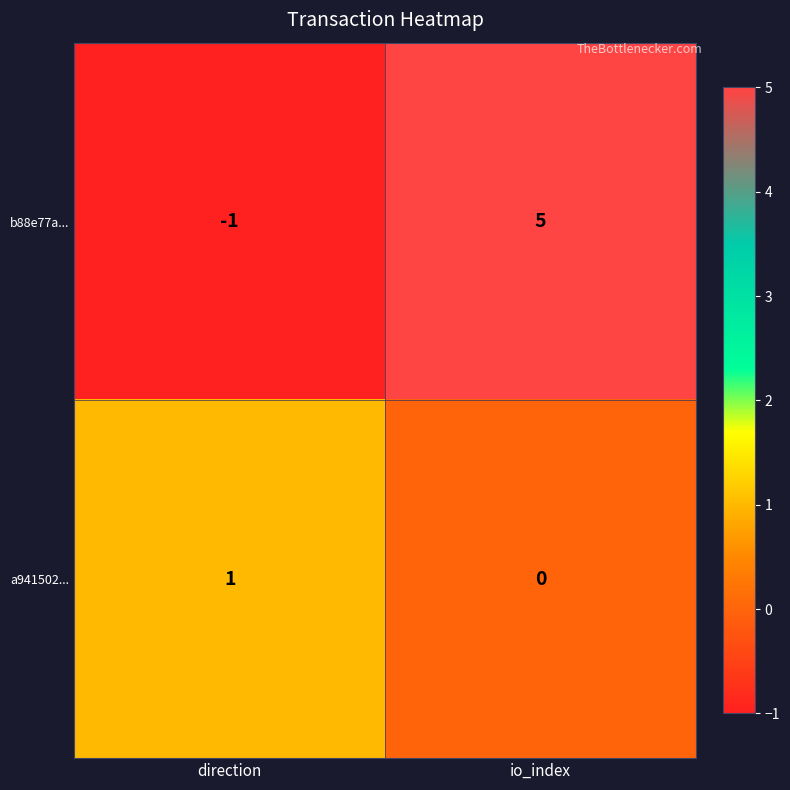

How many series are shown in this chart?

2